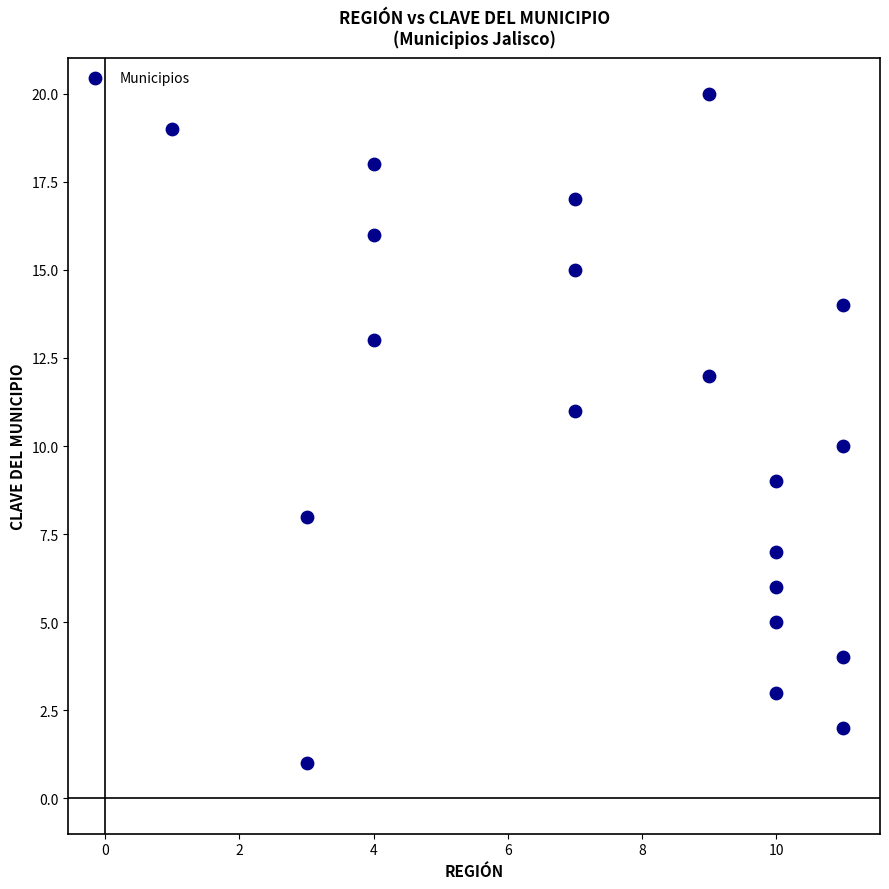

What is the range of Y values (max minus min)?

19